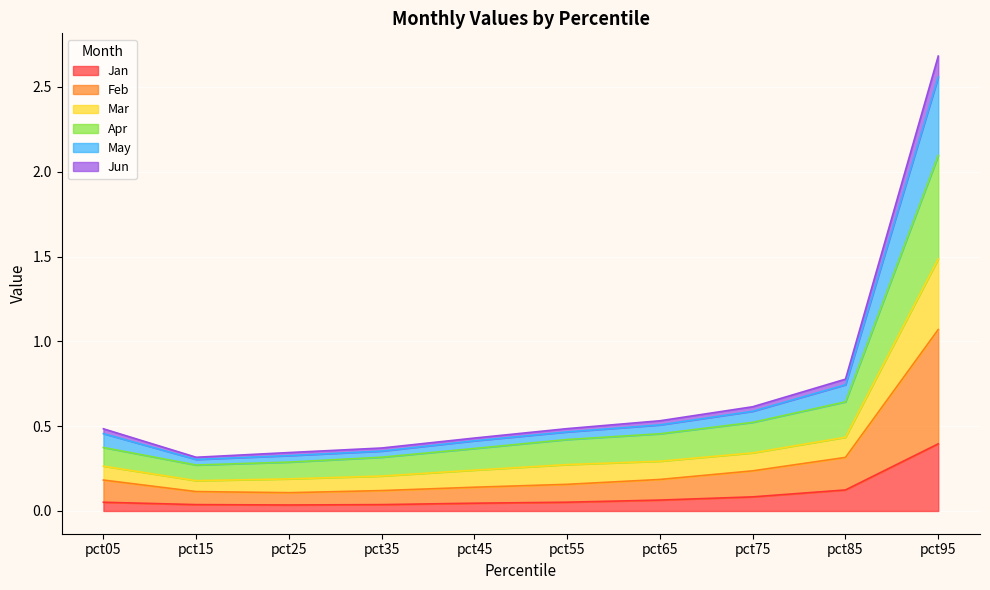

At which label does Jan reach its peak?

pct95